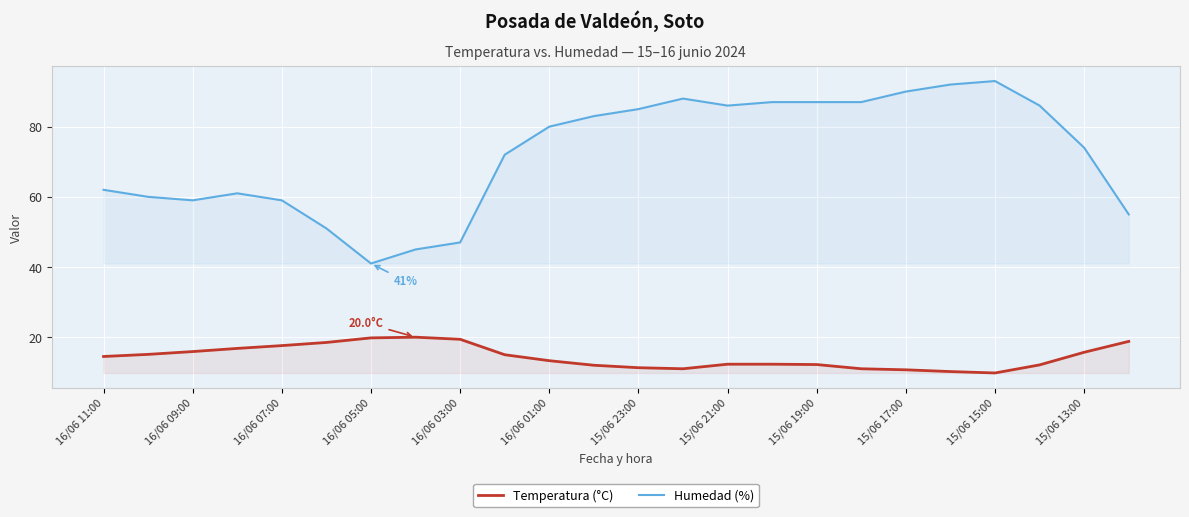

At 15/06 21:00, list the series in order from largest to smallest.

Humedad (%), Temperatura (°C)